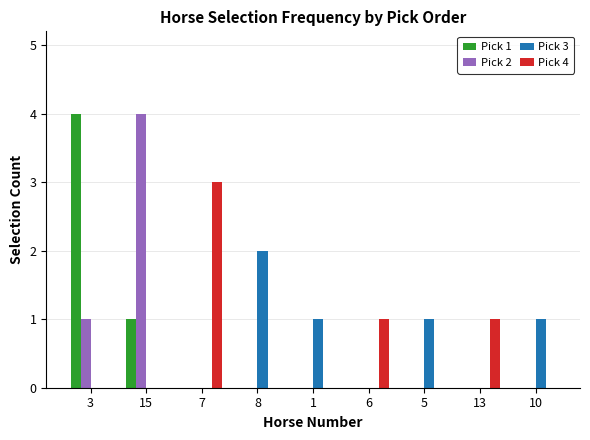

Which series changed the most between 3 and 1?

Pick 1